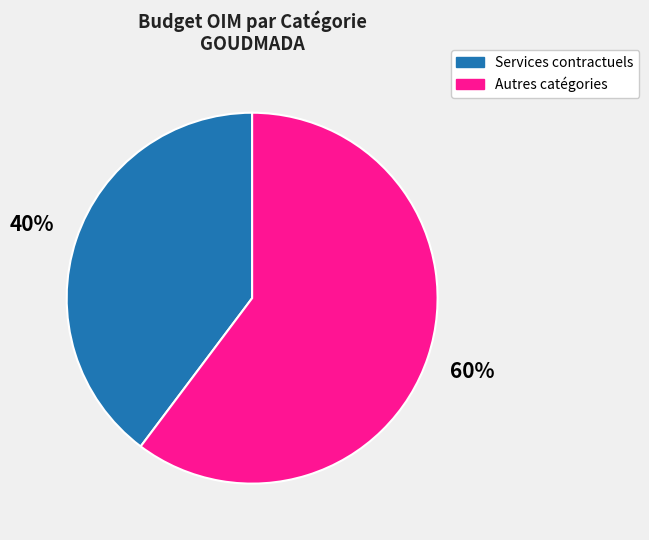

Does any single category account for the majority?

Yes